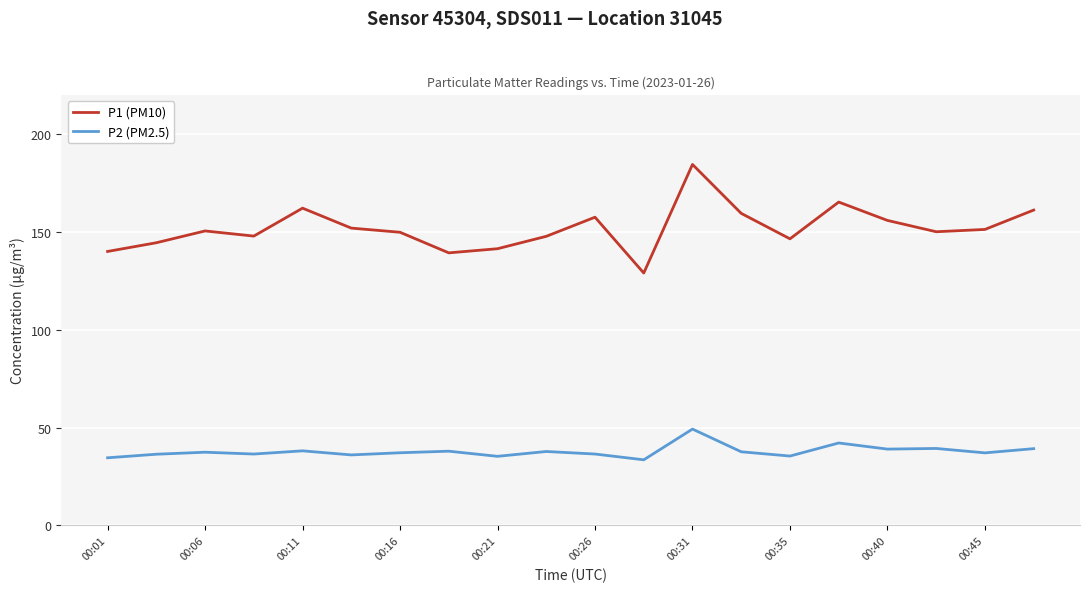

True or false: P2 (PM2.5) and P1 (PM10) cross at least once.

False